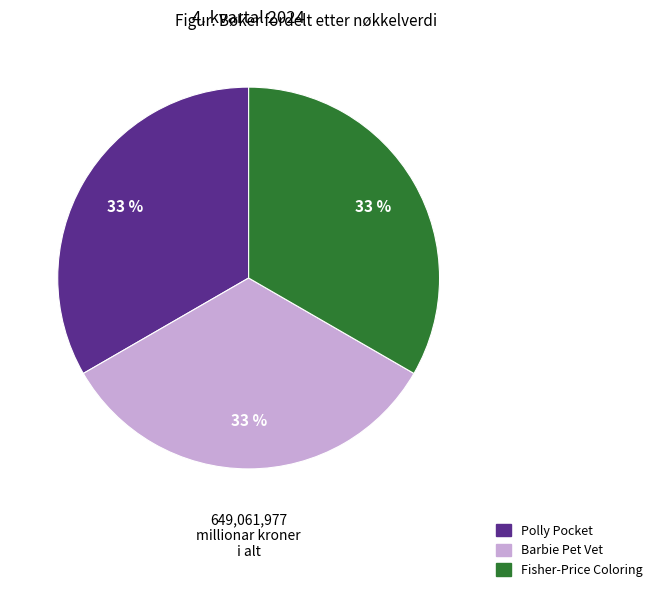

To the nearest percent, what is the average slice percentage?

33%